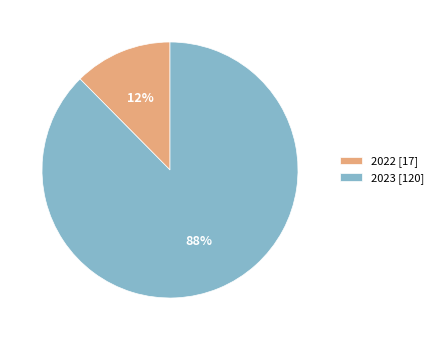

How many slices are in this pie chart?

2